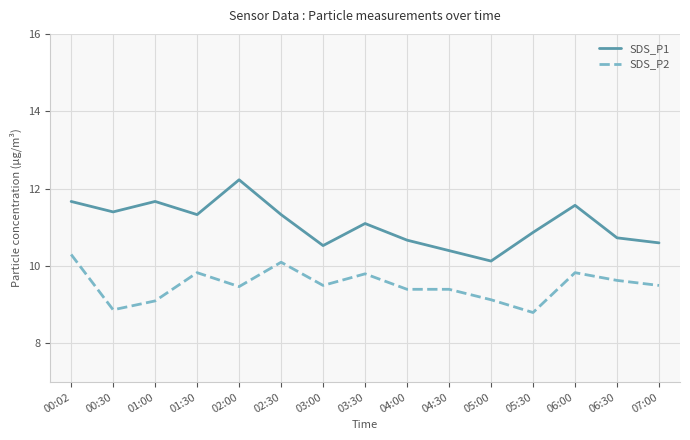

Where is the first local maximum for SDS_P2?

01:30